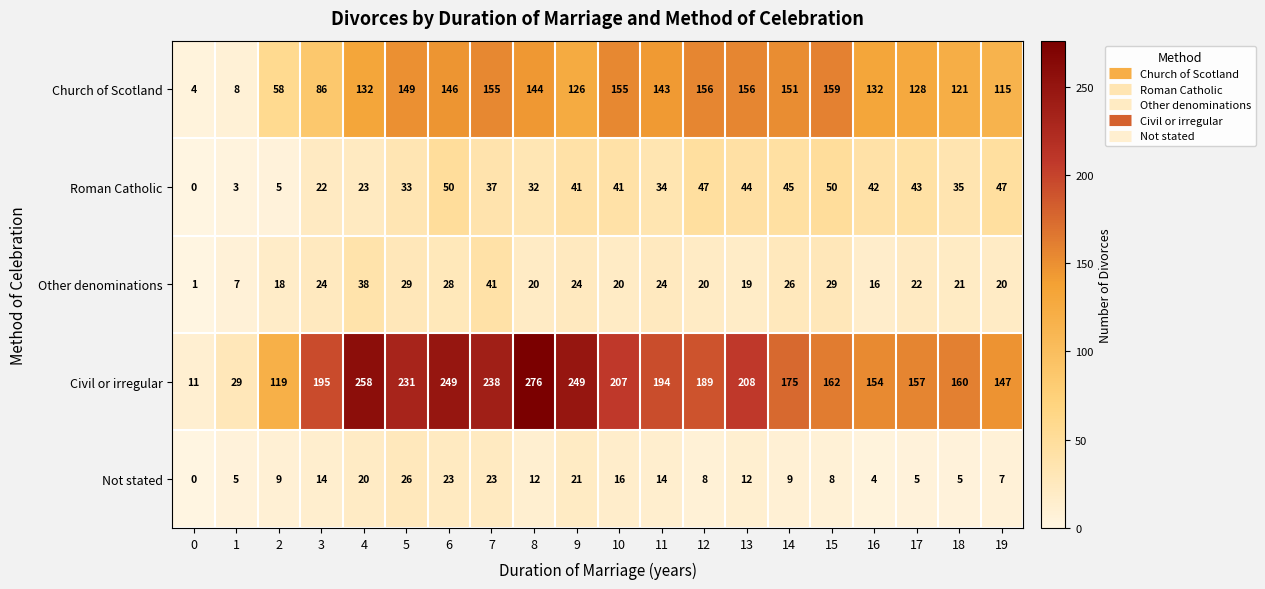

What is the spread (max minus min) of values at 3?

181